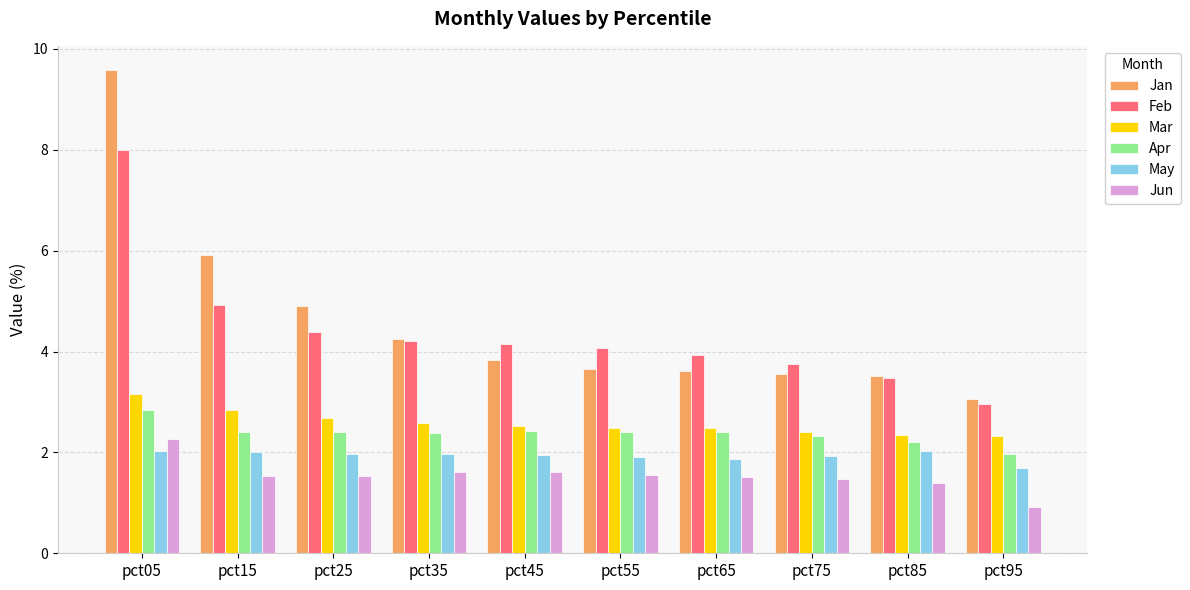

What is the minimum value for Jun?

0.9